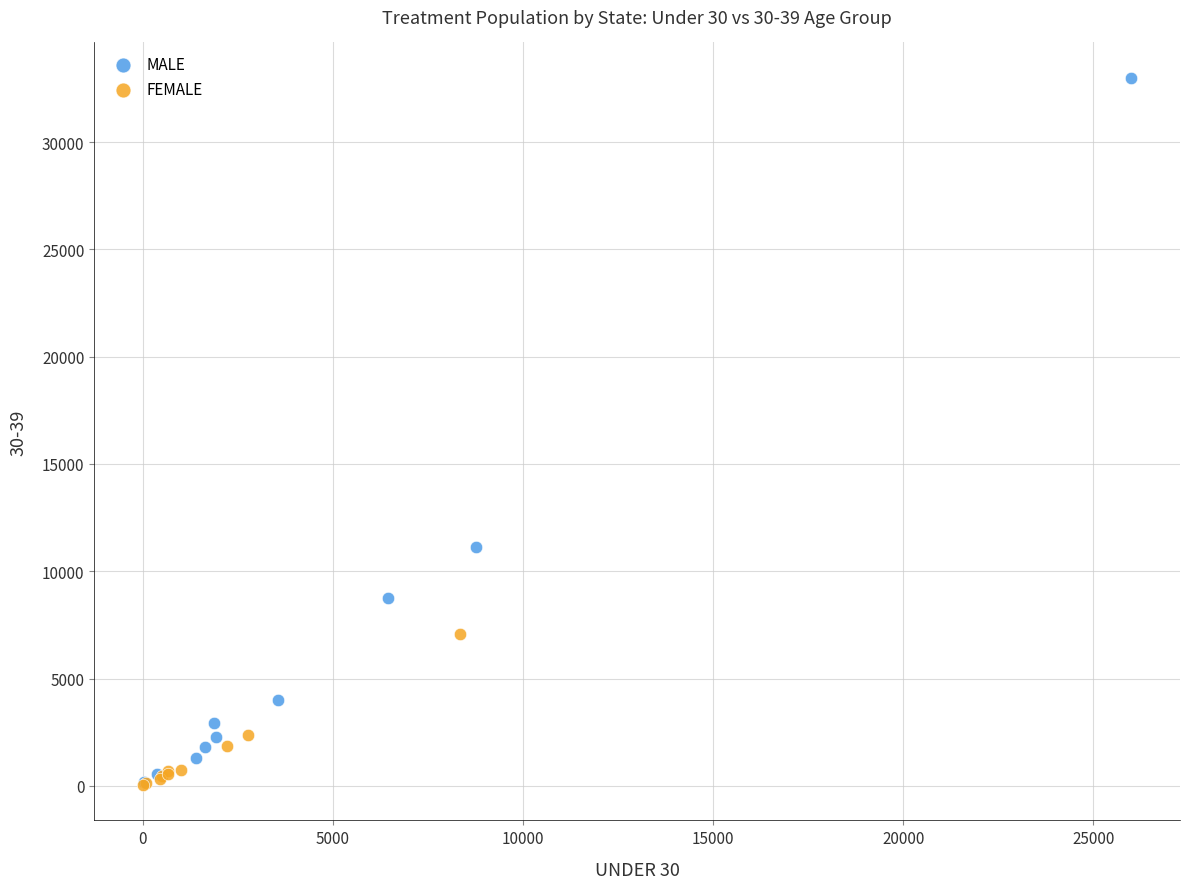

Which series has the largest Y range (max minus min)?

MALE